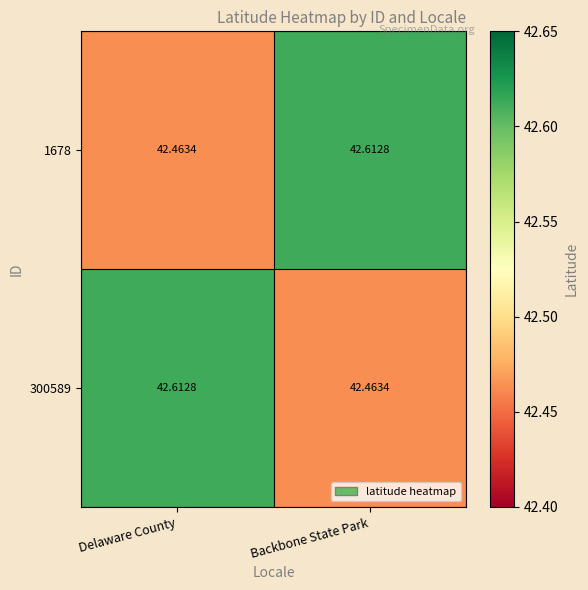

At which label is 1678 closest to 42?

Delaware County